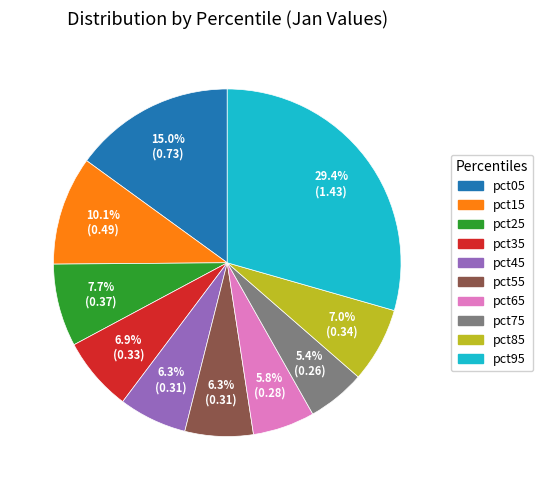

What is the total percentage of pct15 and pct35?

17.0%